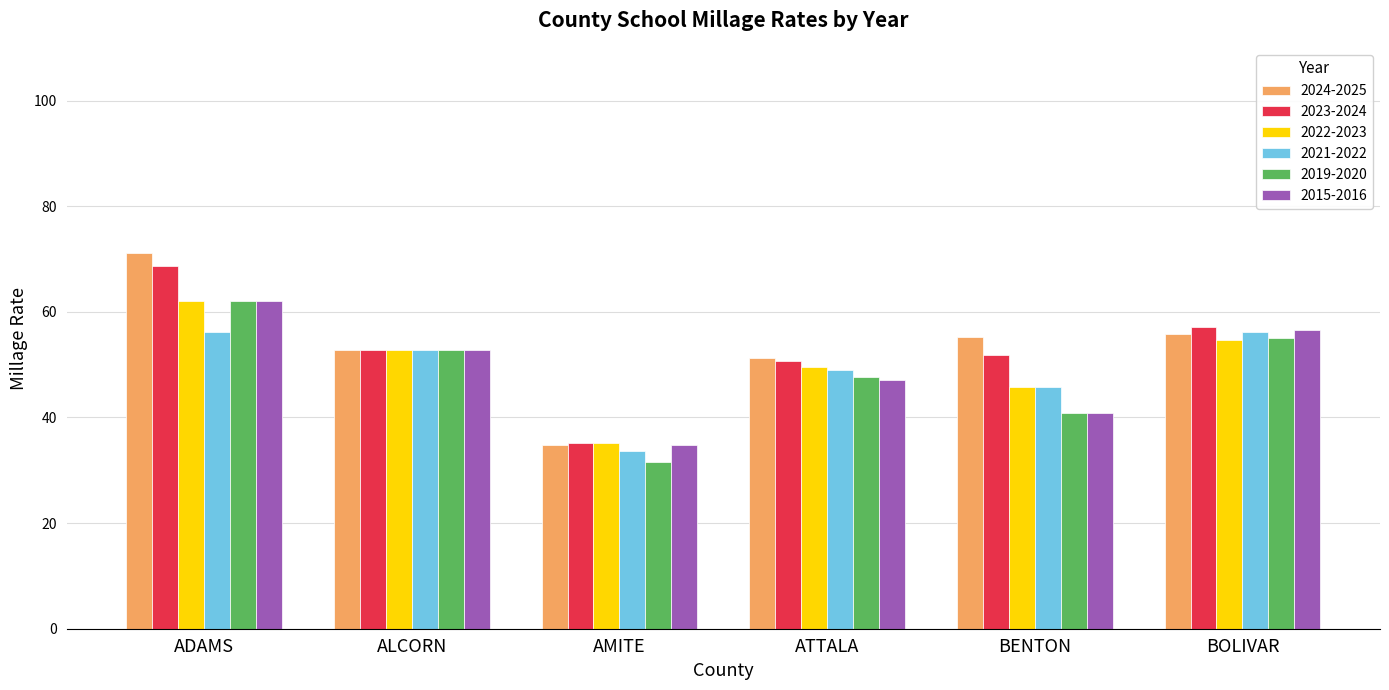

What is the spread (max minus min) of values at AMITE?

3.5